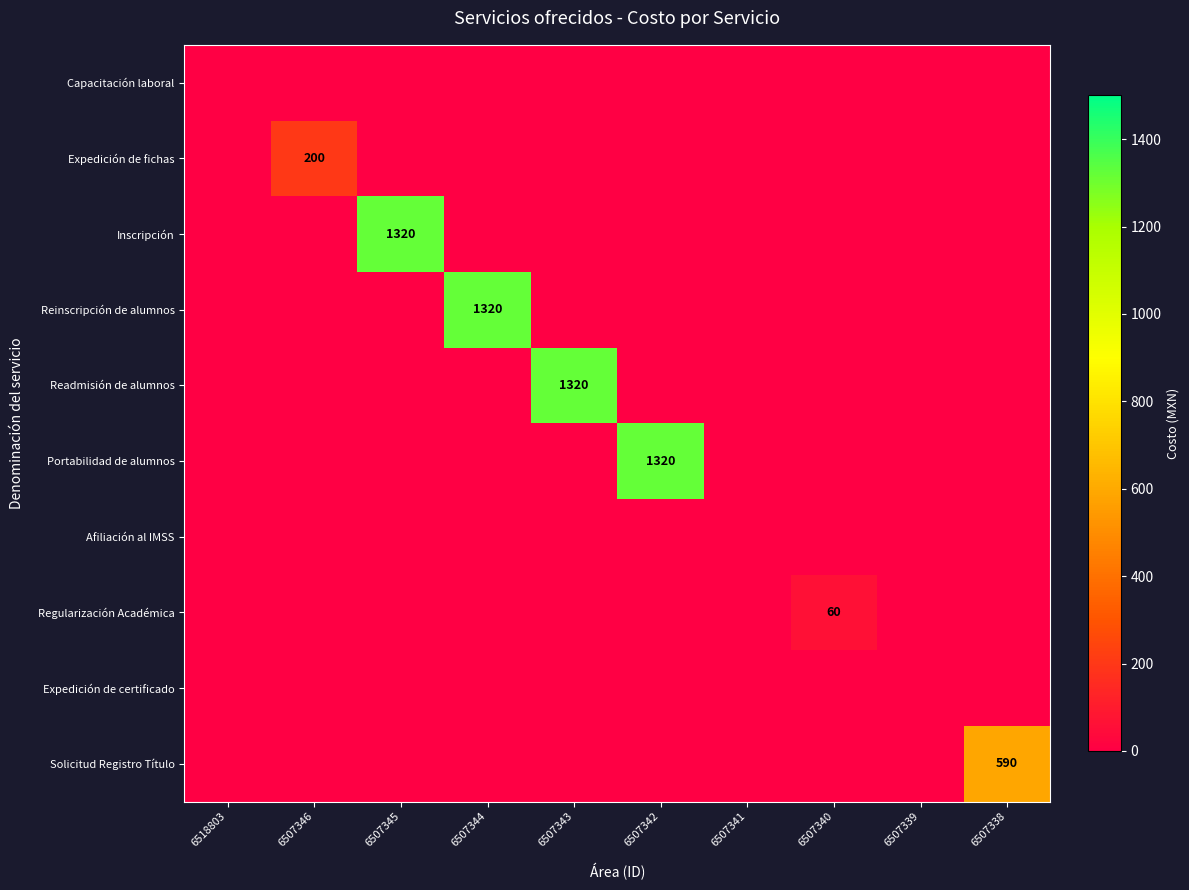

At 6507339, list the series in order from smallest to largest.

Capacitación laboral, Expedición de fichas, Inscripción, Reinscripción de alumnos, Readmisión de alumnos, Portabilidad de alumnos, Afiliación al IMSS, Regularización Académica, Expedición de certificado, Solicitud Registro Título